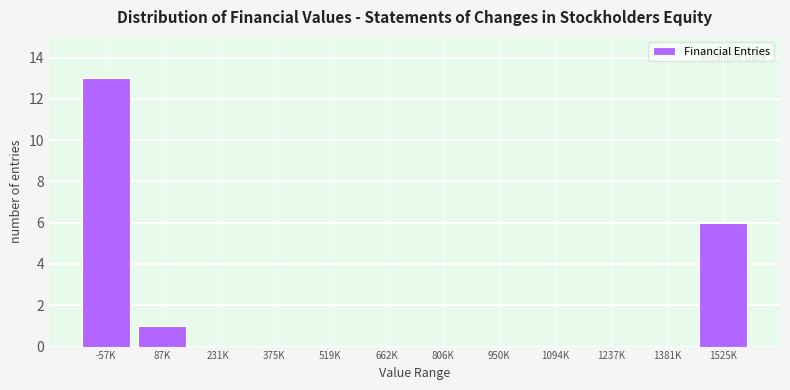

Reading right to left, transcribe all the data shown in this chart.

1525K=6	1381K=0	1237K=0	1094K=0	950K=0	806K=0	662K=0	519K=0	375K=0	231K=0	87K=1	-57K=13